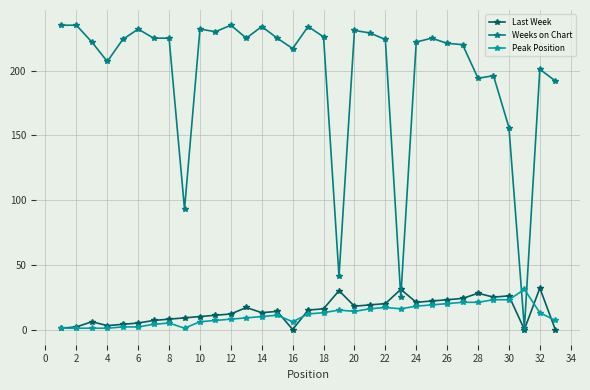

At how many categories does at least one series exceed 120?

29